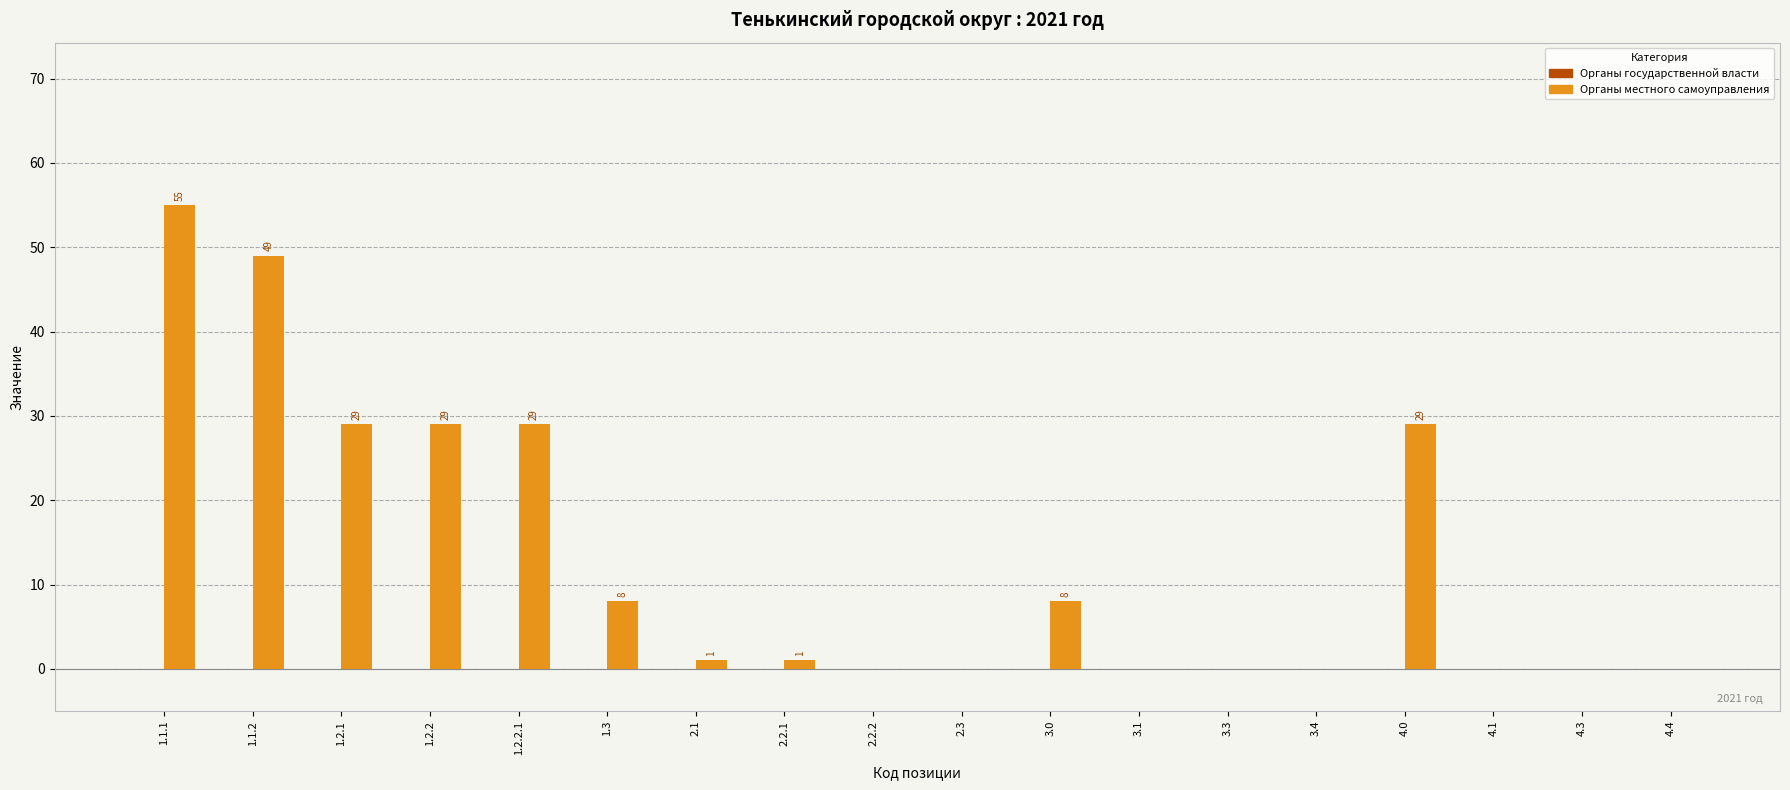

What is the sum of the values at 2.3 and 1.1.2?

49